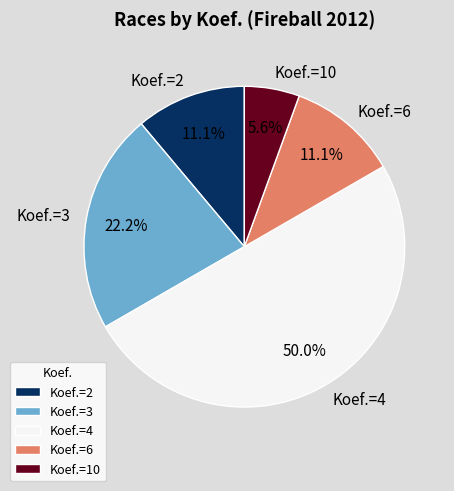

Approximately how many times larger is the value at Koef.=3 compared to Koef.=4?

0.4